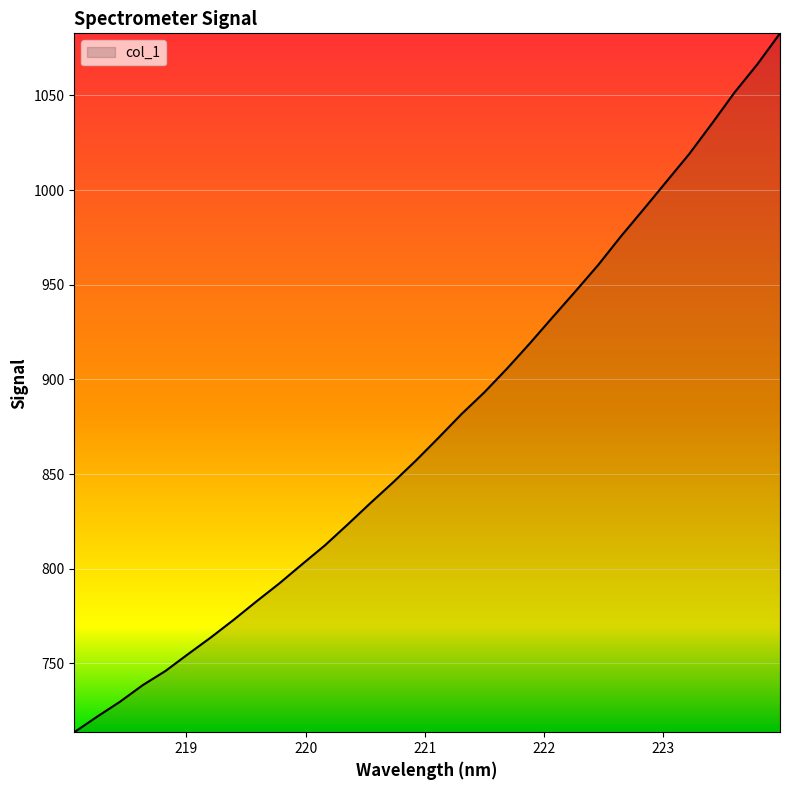

What is the minimum value shown in the chart?

713.6